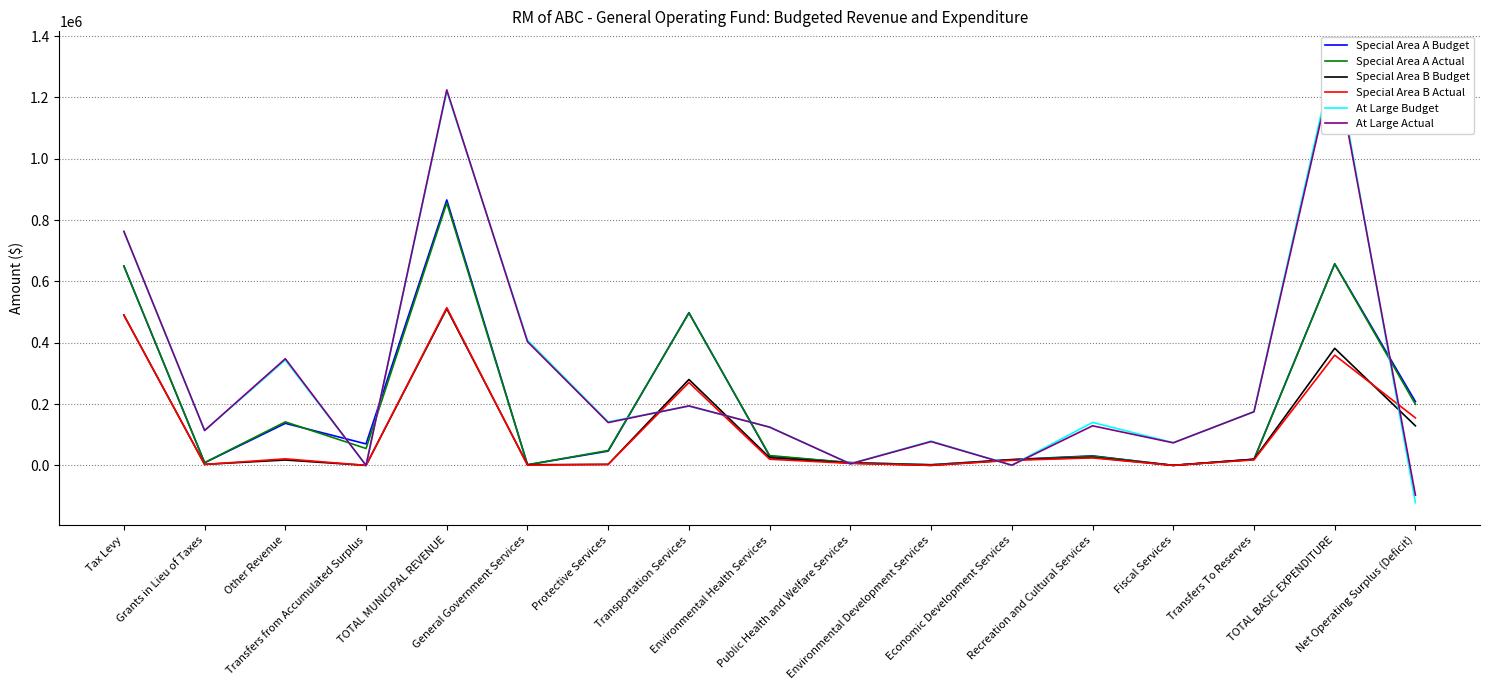

What is the spread (max minus min) of values at TOTAL BASIC EXPENDITURE?

982750